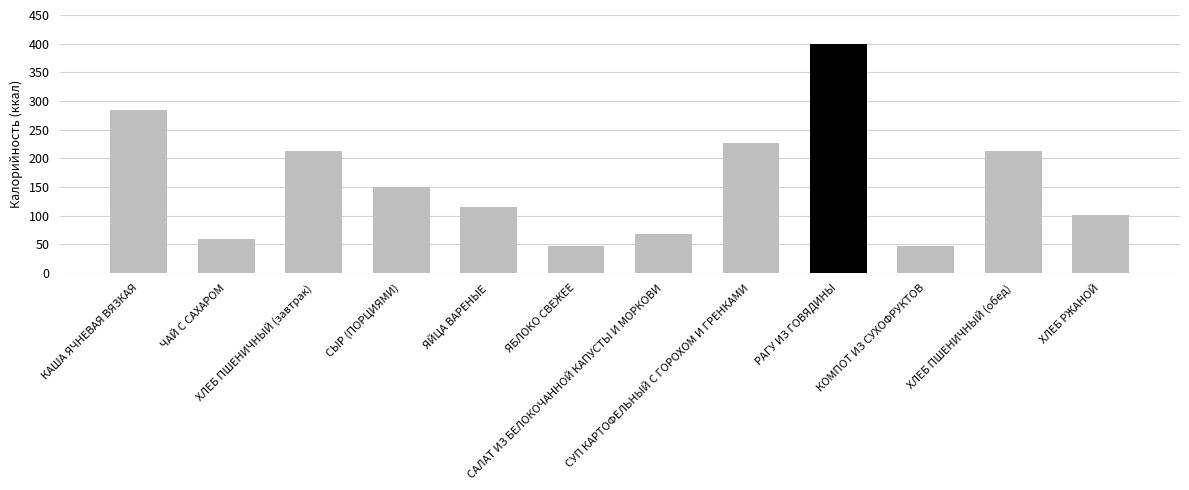

What is the greatest value displayed?

399.0